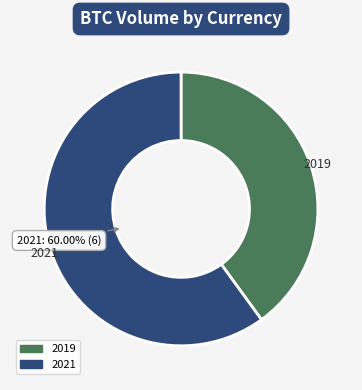

What is the largest slice in the pie chart?

2021